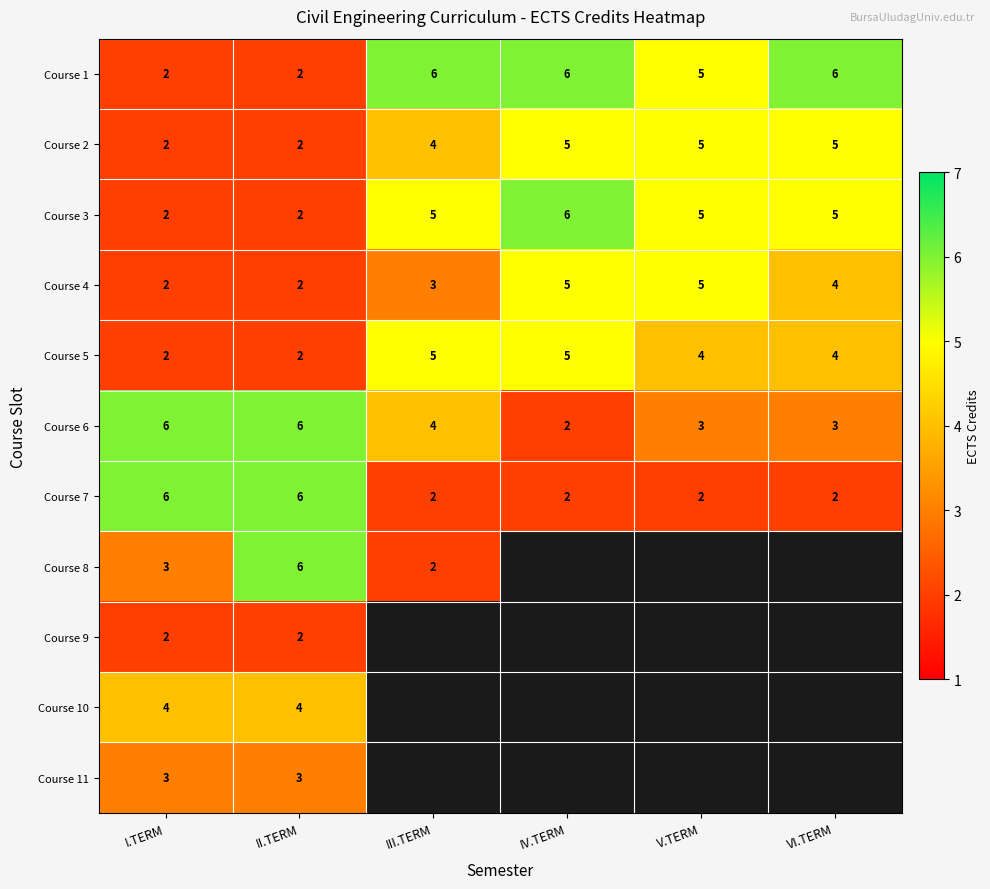

True or false: Course 6 has a value of 4 at VI.TERM.

False